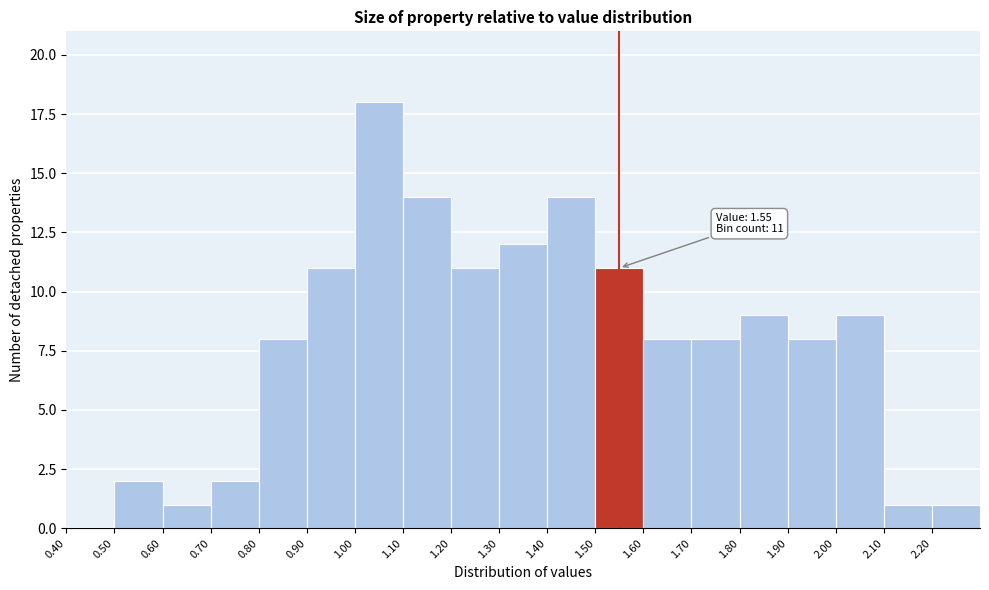

Which range on the x-axis has the tallest bar?

1.0 to 1.1